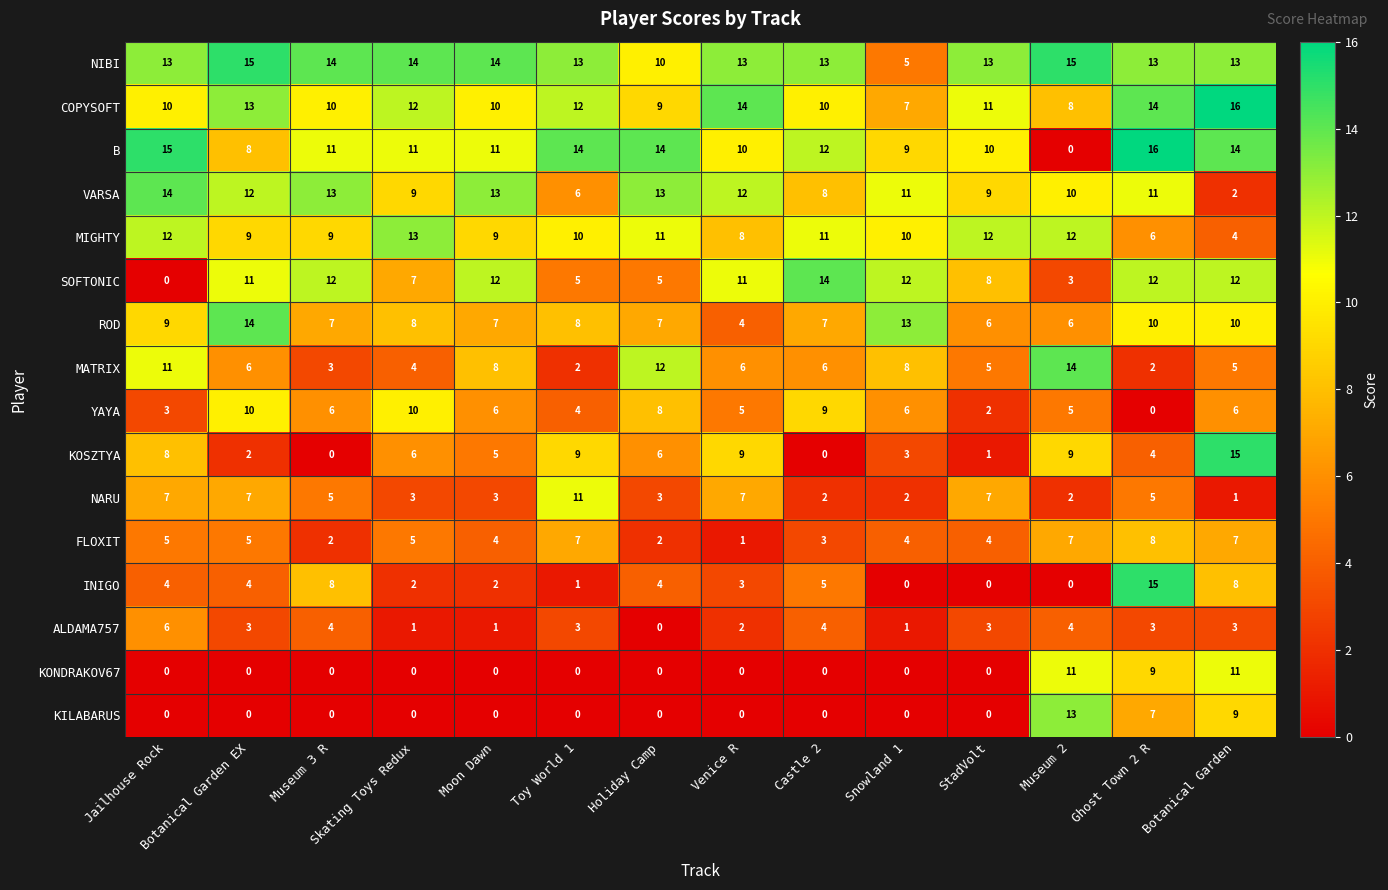

What is the spread (max minus min) of values at Jailhouse Rock?

15